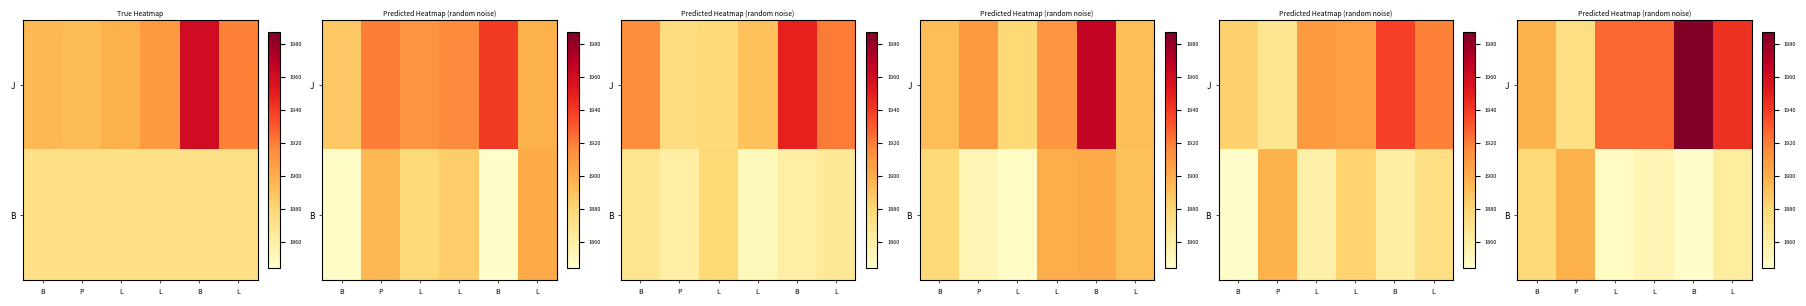

Rank the series by their average value, from highest to lowest.

J, B